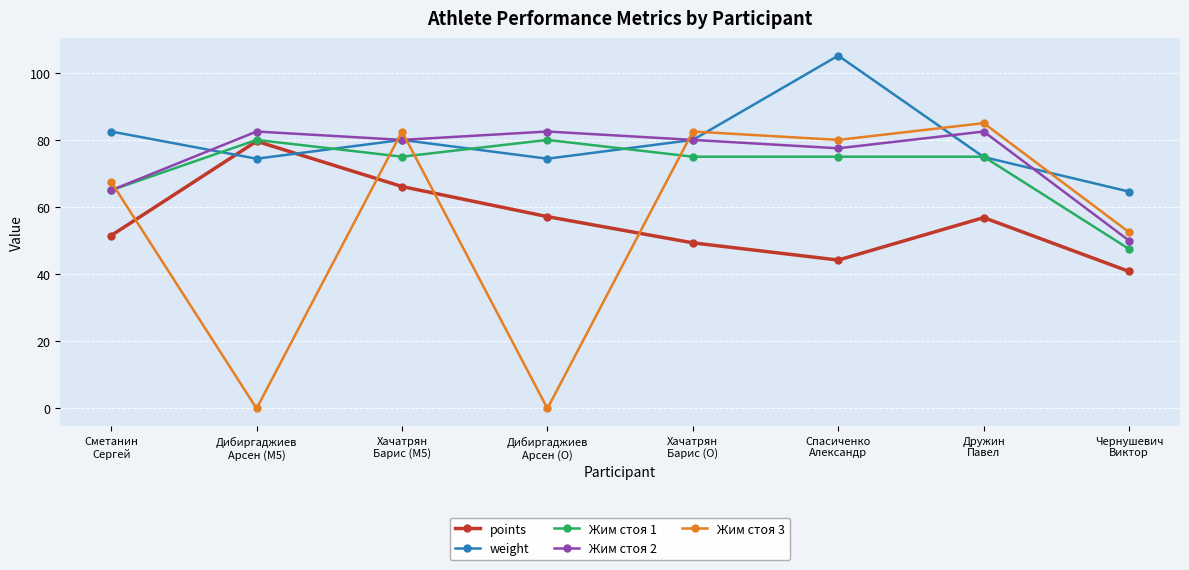

At how many categories does at least one series exceed 34?

8